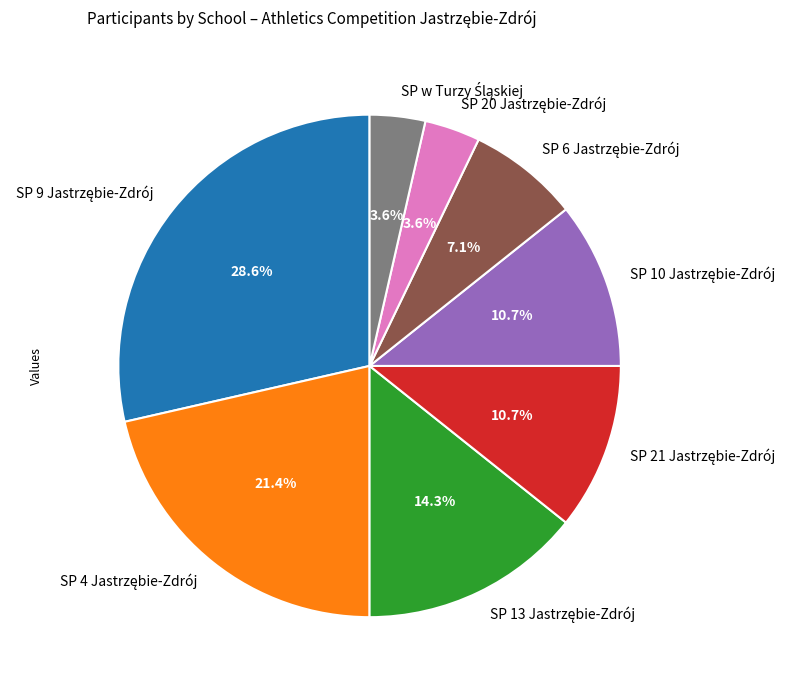

Count the number of slices in the pie.

8